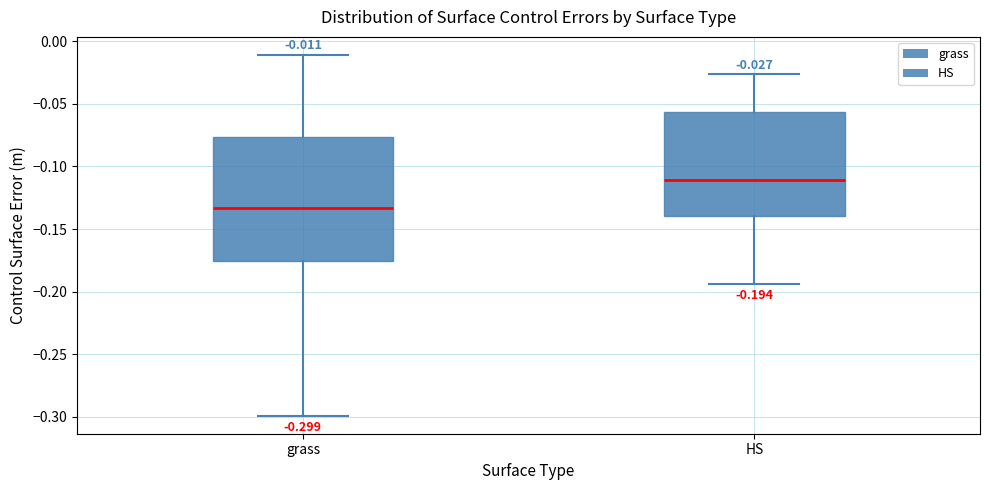

Which box's median line is the lowest?

grass